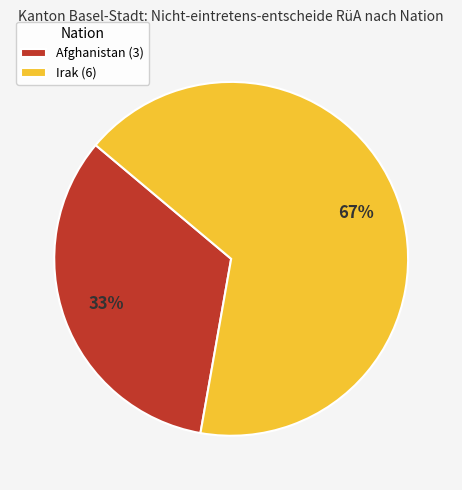

Is Afghanistan the majority of the pie?

No